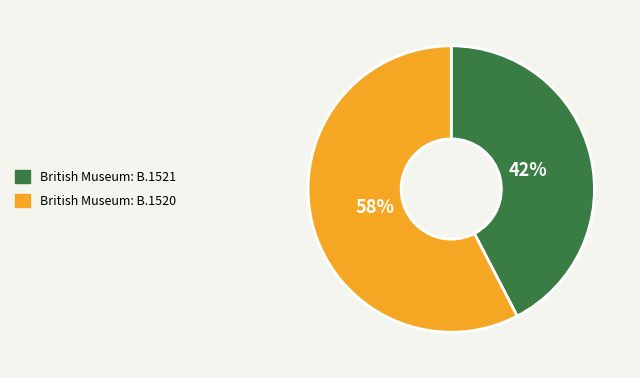

Which slice is the largest?

British Museum: B.1520